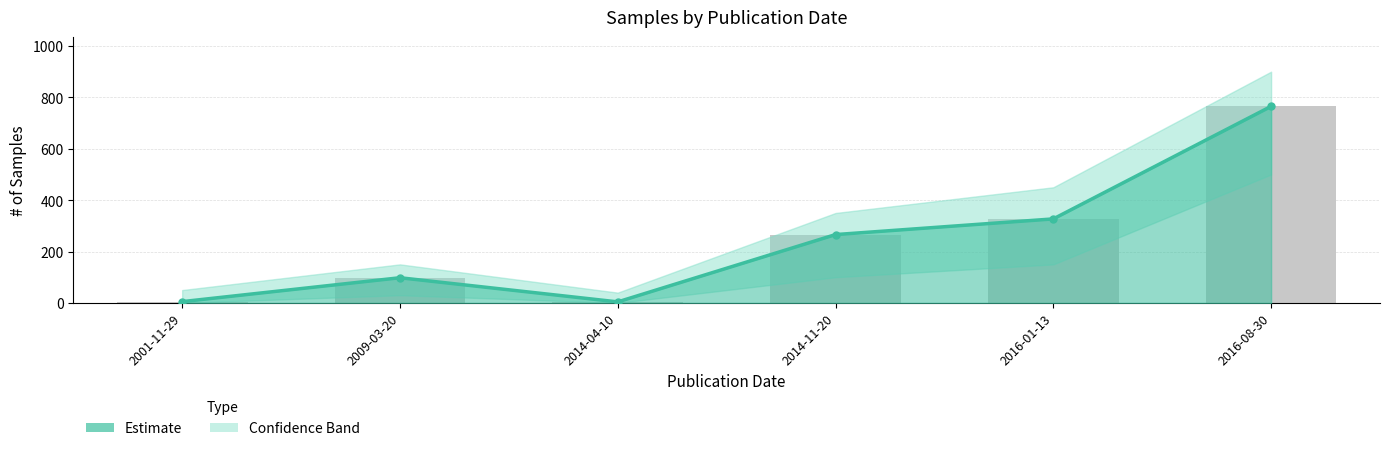

What is the average value?

244